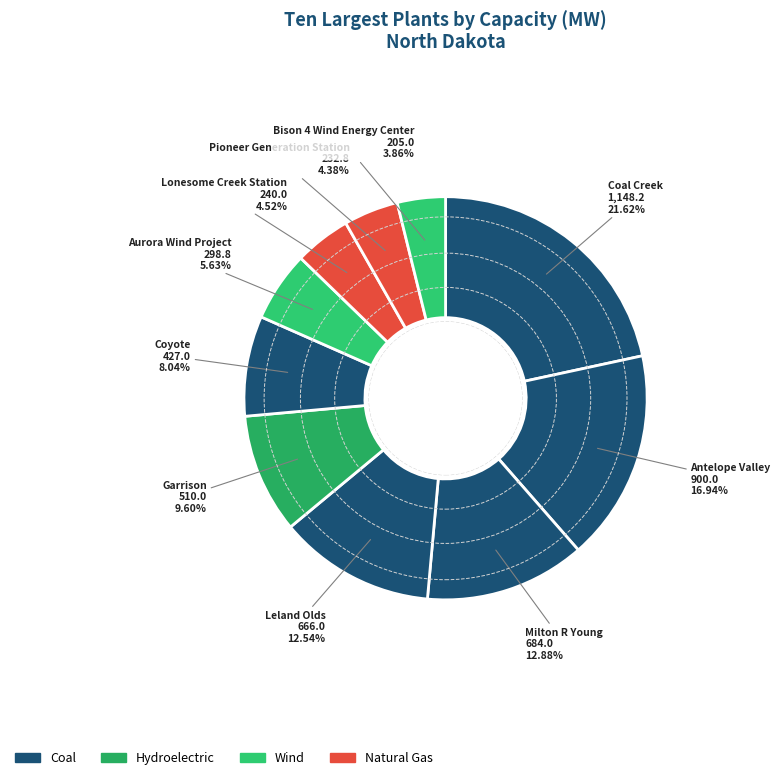

Is there any slice that represents more than half of the pie?

No